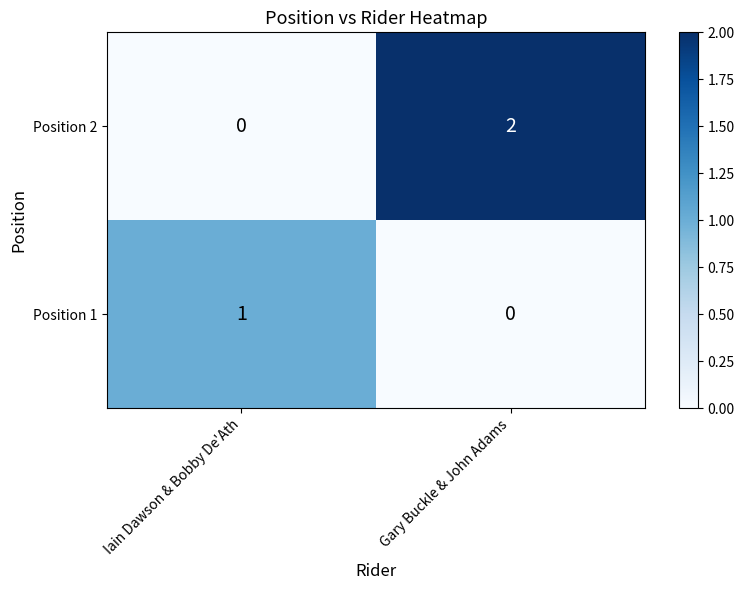

Between Iain Dawson & Bobby De'Ath and Gary Buckle & John Adams, which series saw the biggest shift?

Position 2